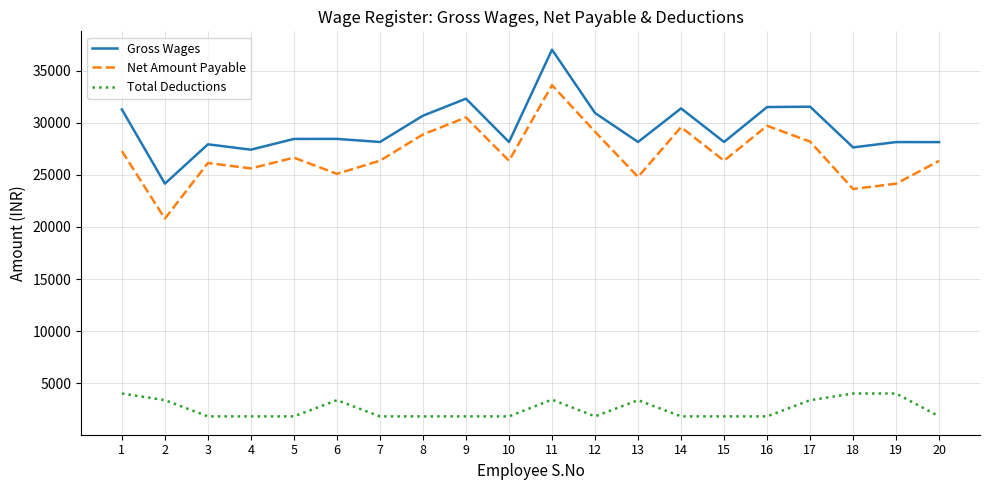

Is it true that Total Deductions equals 1800 at 9?

True